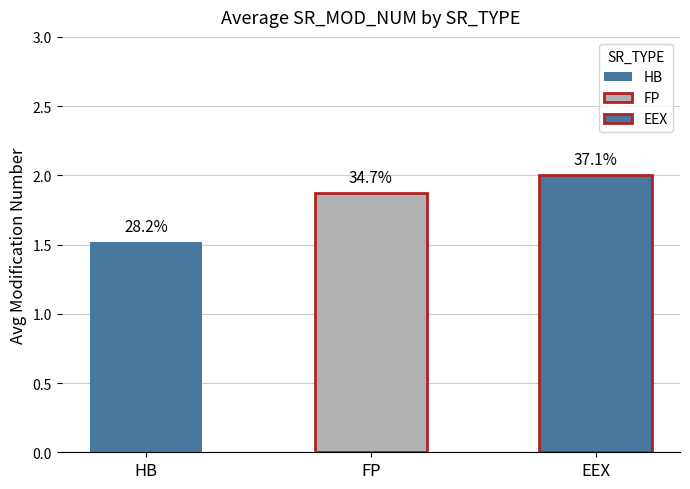

What is the difference between the maximum and minimum values?

0.5